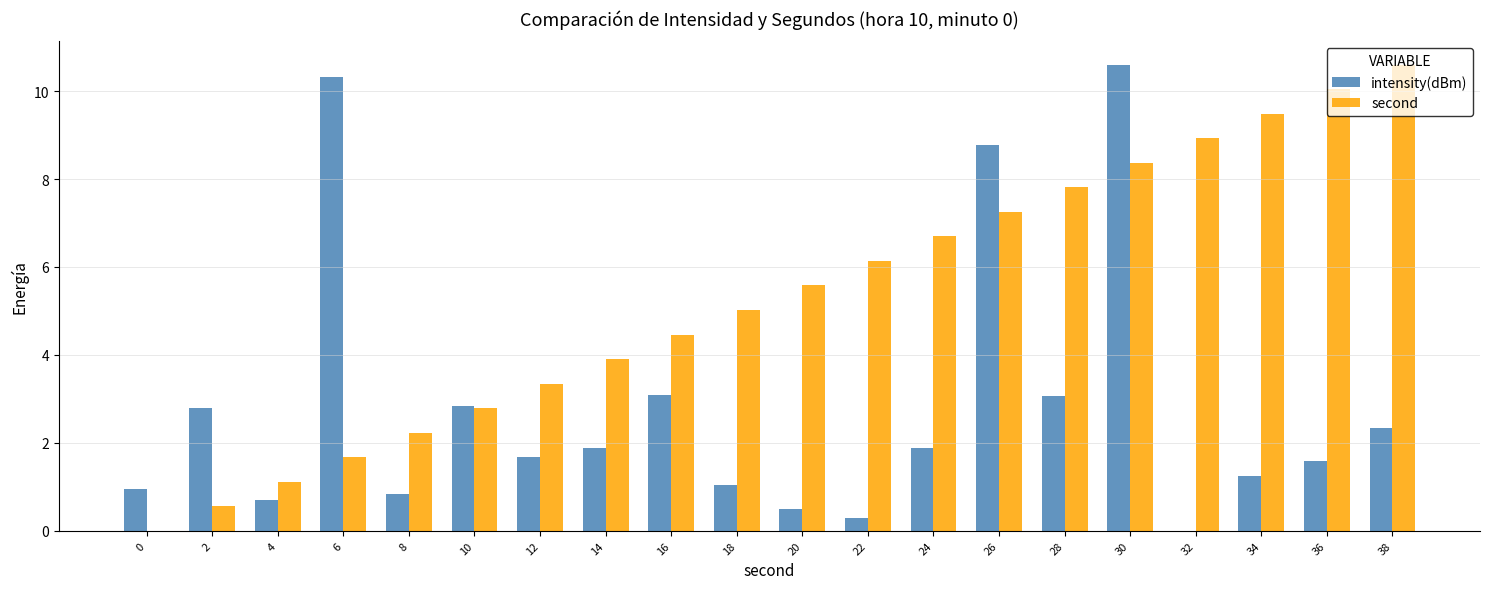

At which category is the sum across all series the highest?

30